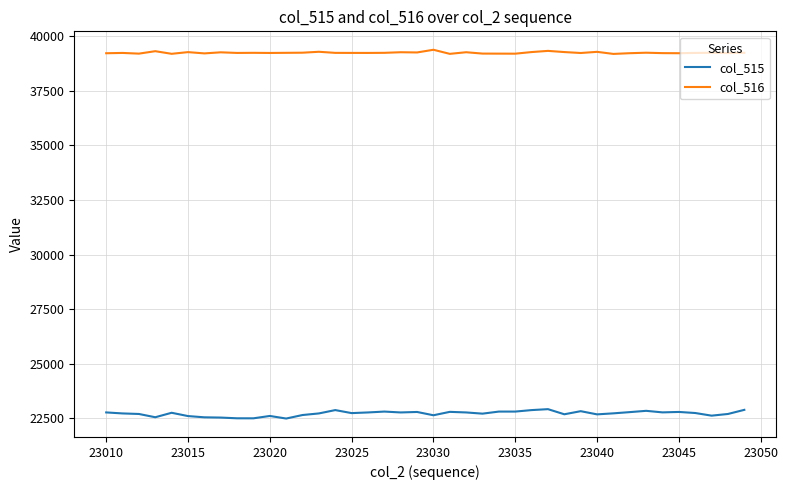

True or false: col_516 and col_515 cross at least once.

False